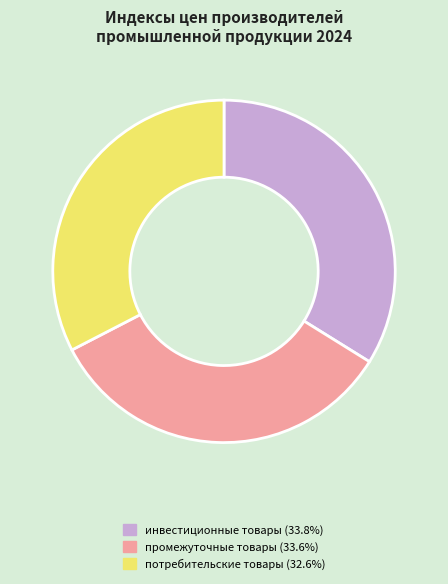

What is the smallest slice in the pie chart?

потребительские товары